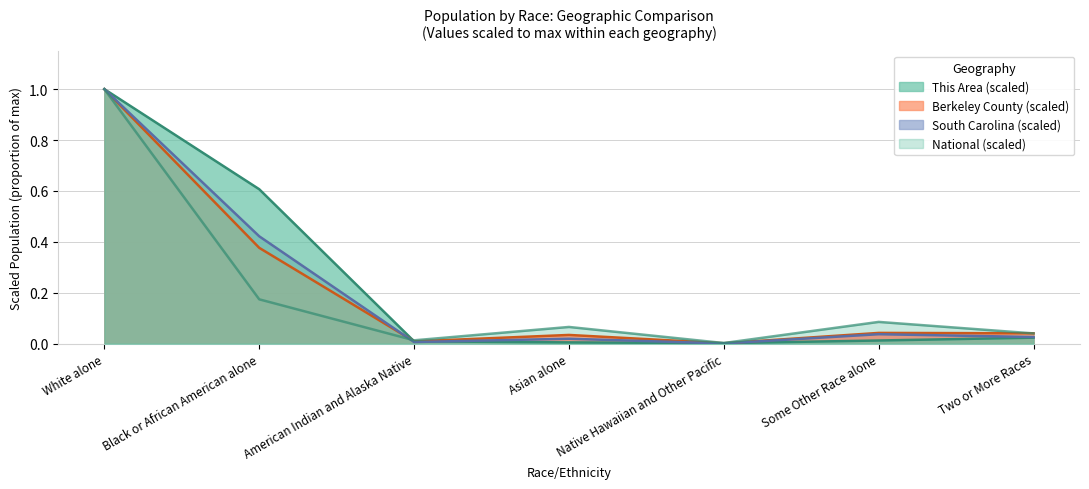

At Two or More Races, list the series in order from smallest to largest.

This Area, South Carolina, National, Berkeley County